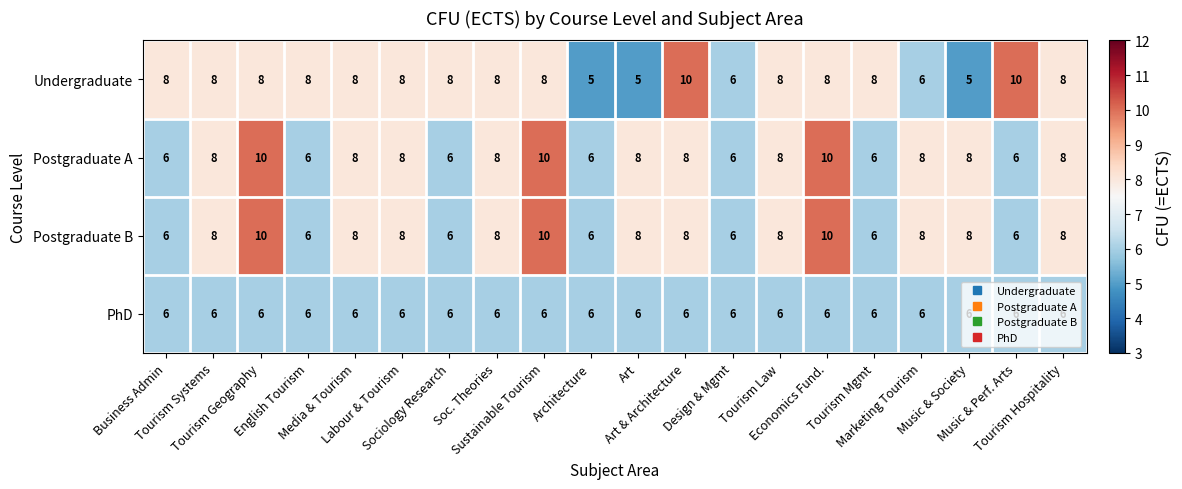

What is the difference between the maximum and minimum values in the Undergraduate series?

5